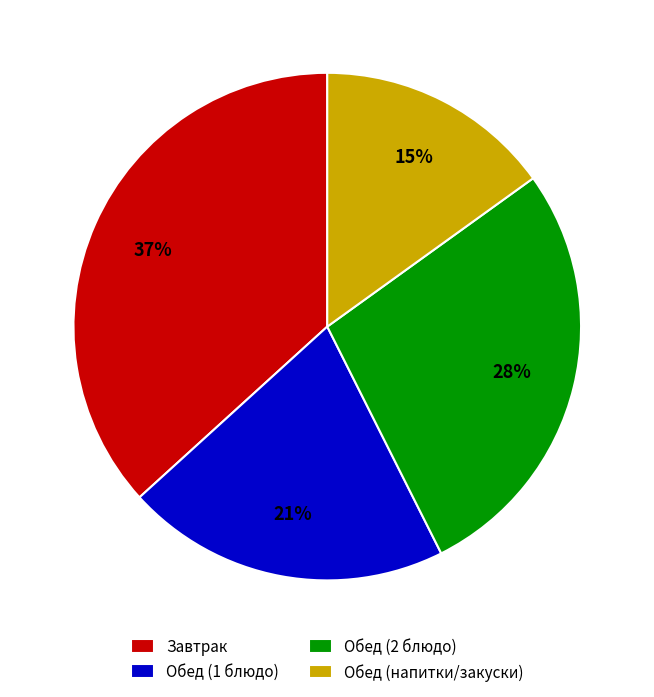

Approximately how many times larger is the value at Обед (1 блюдо) compared to Обед (2 блюдо)?

0.8